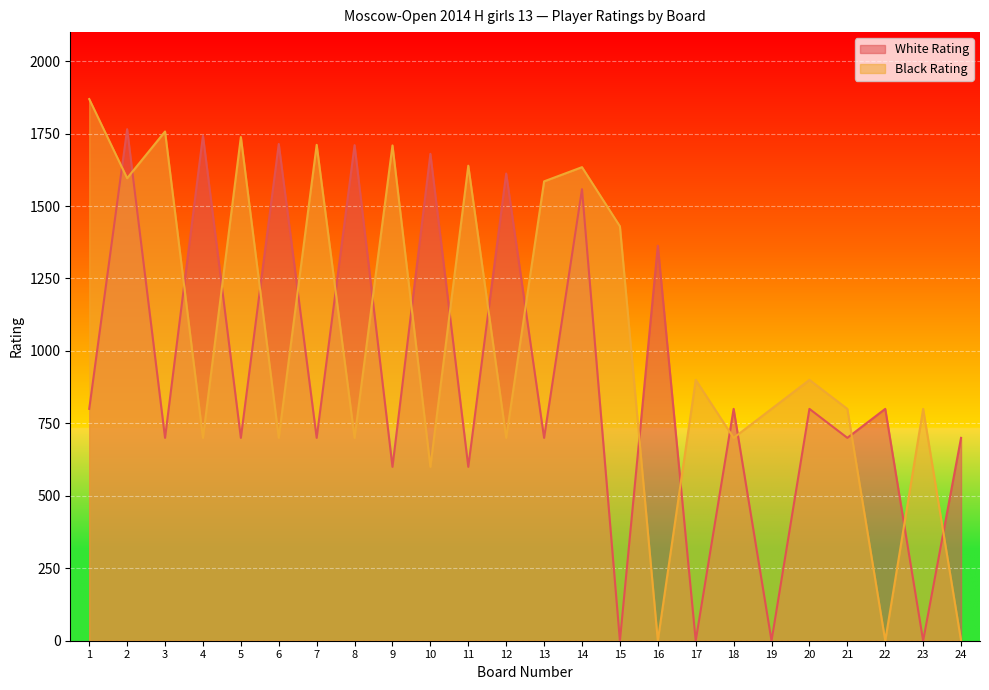

Does the chart display data point markers on the line(s)?

No